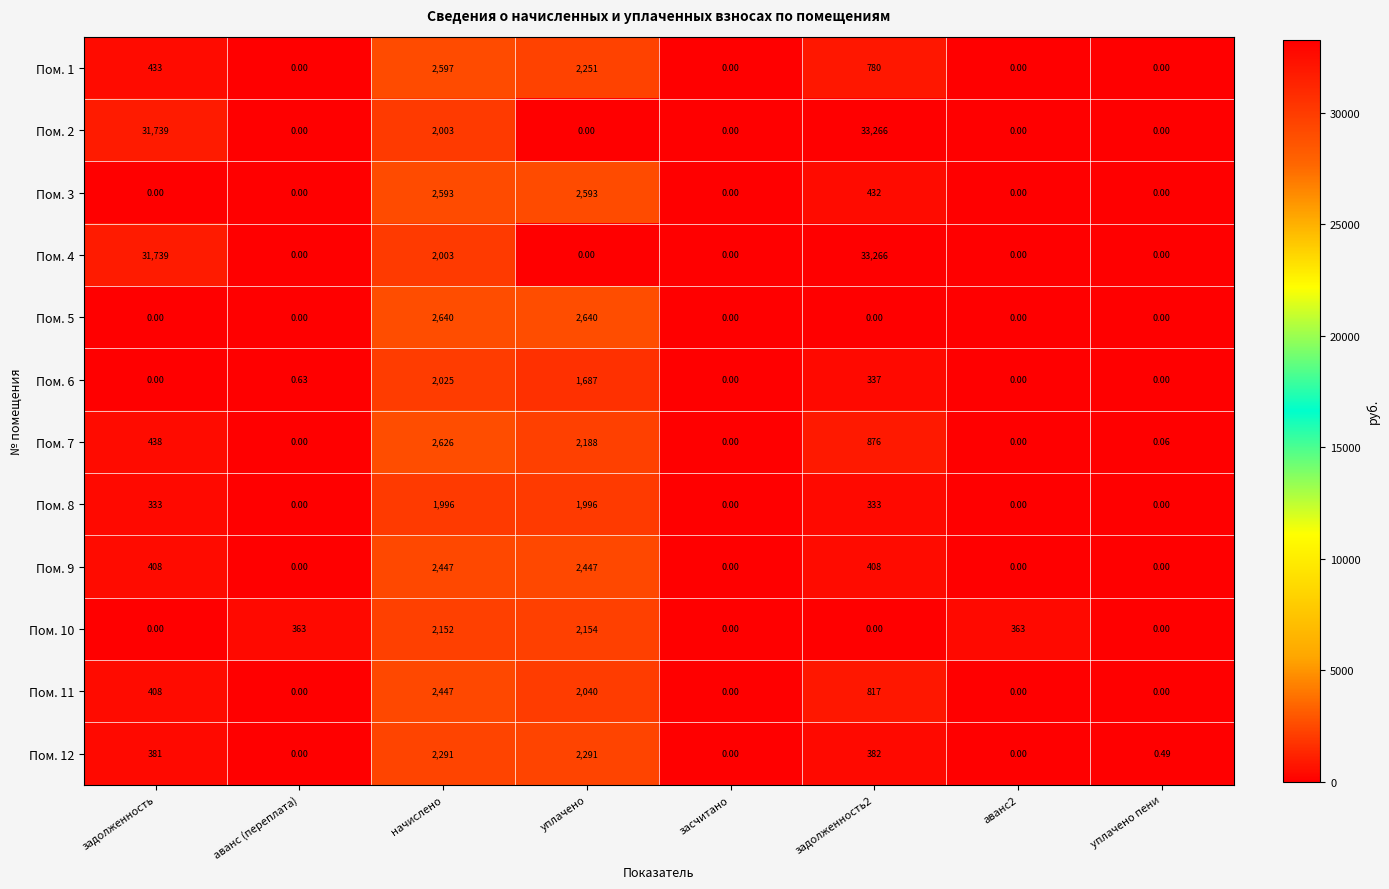

Is the value of Пом. 6 at аванс (переплата) greater than the value of Пом. 11 at начислено?

No